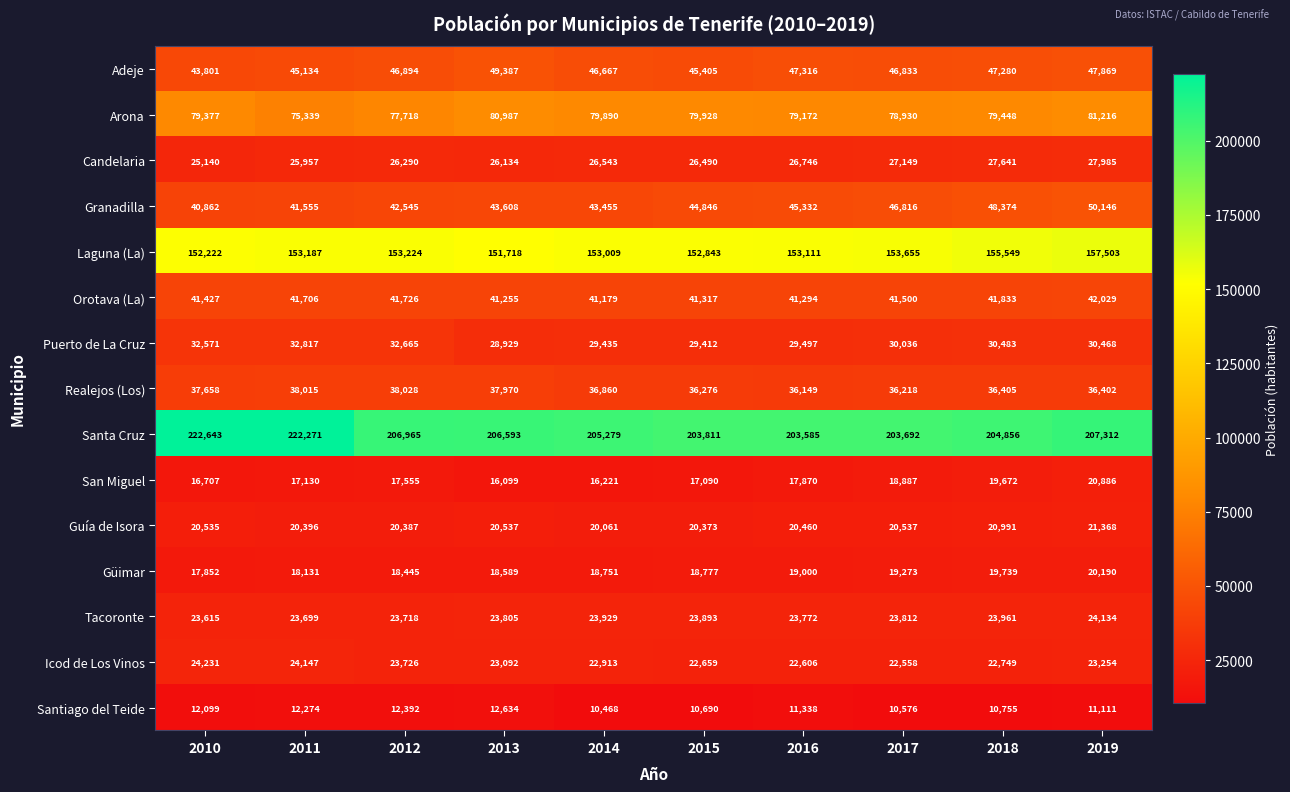

Rank the series by their maximum value, from highest to lowest.

Santa Cruz, Laguna (La), Arona, Granadilla, Adeje, Orotava (La), Realejos (Los), Puerto de La Cruz, Candelaria, Icod de Los Vinos, Tacoronte, Guía de Isora, San Miguel, Güimar, Santiago del Teide